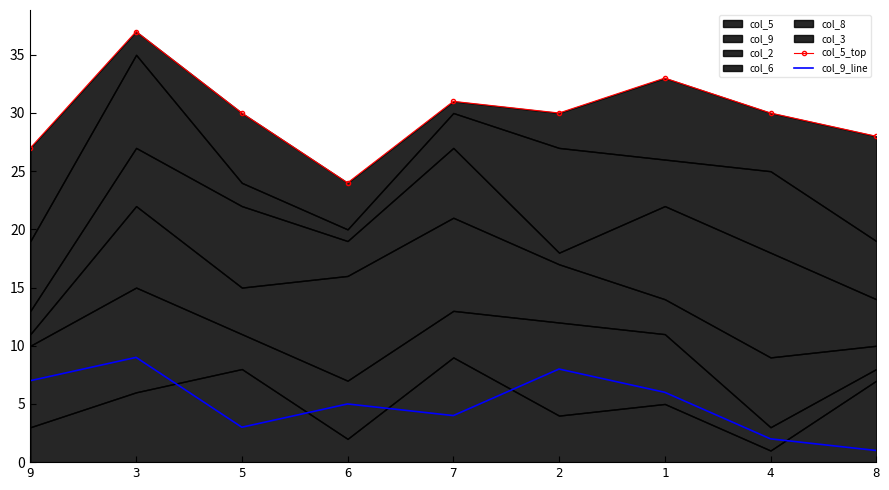

What is the label of the 5th point from the right?

7